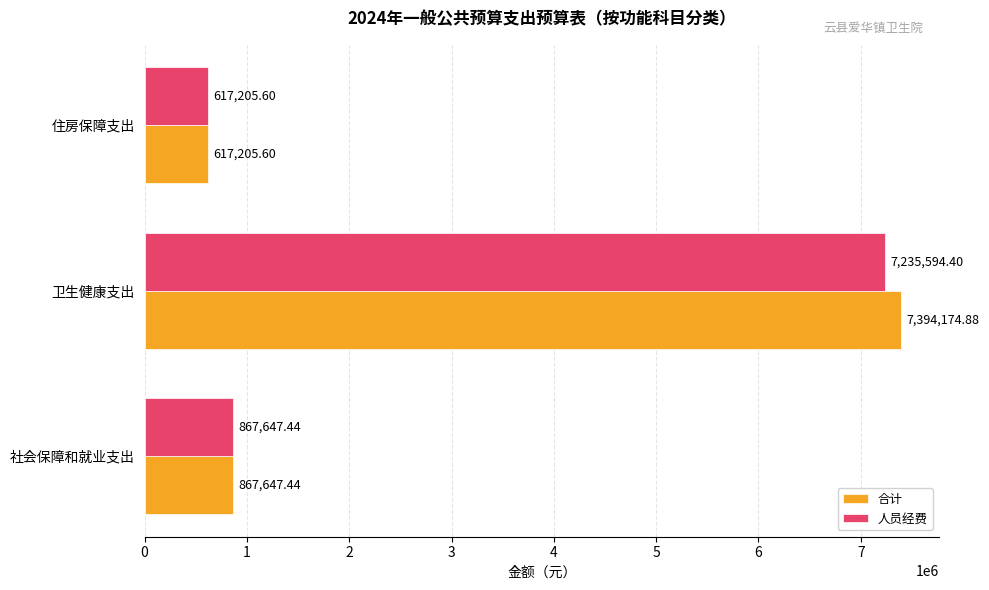

At 卫生健康支出, list the series in order from largest to smallest.

合计, 人员经费